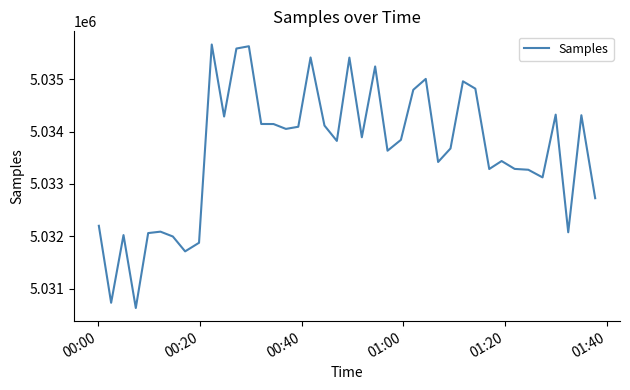

What is the maximum value shown in the chart?

5035660